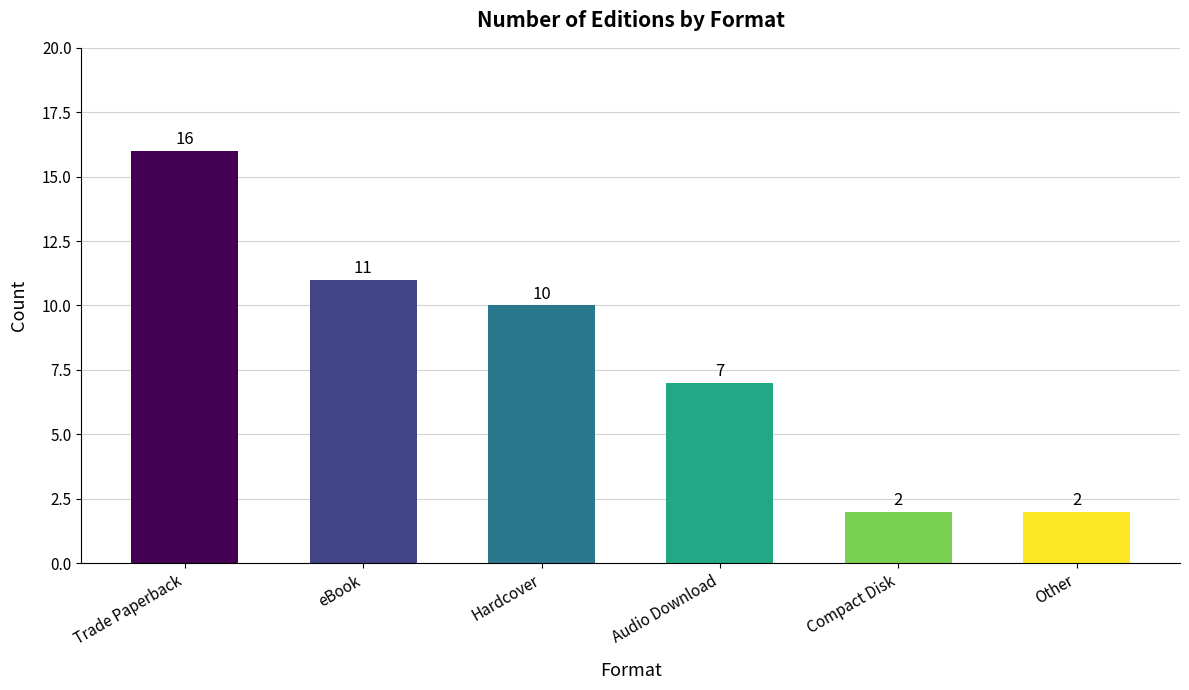

Reading right to left, what are all the values shown in this chart?

2	2	7	10	11	16